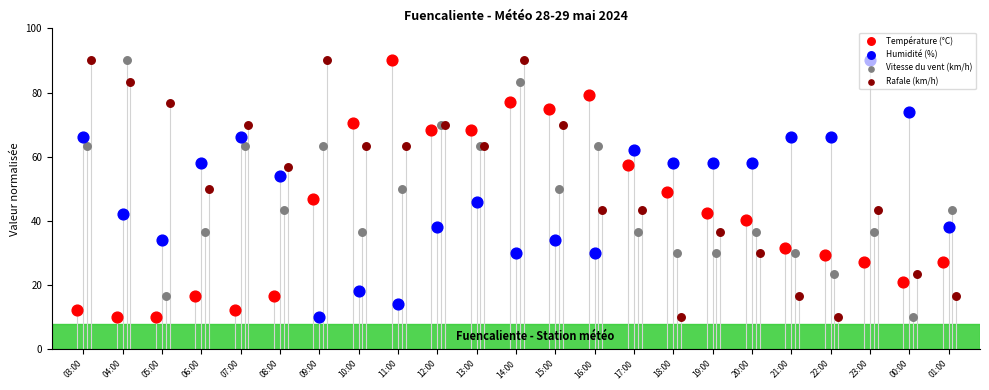

Which series reaches the minimum Y coordinate?

Température (°C)